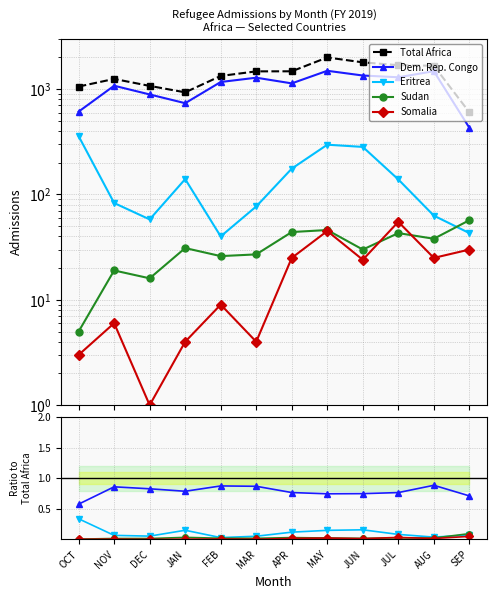

What is the total value across all series at APR?

2858